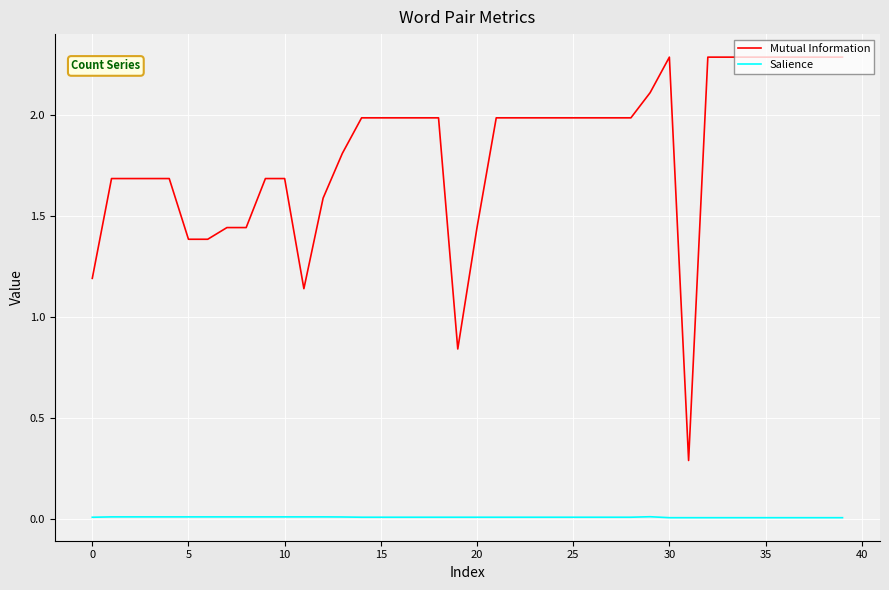

True or false: Mutual Information and Salience cross at least once.

False